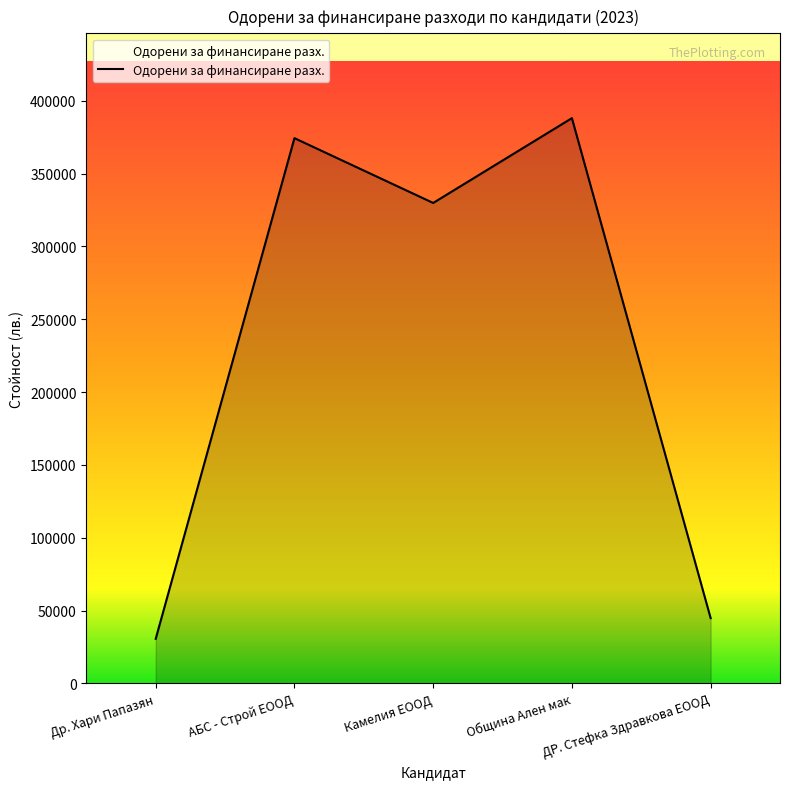

What position from the left is Камелия ЕООД?

3